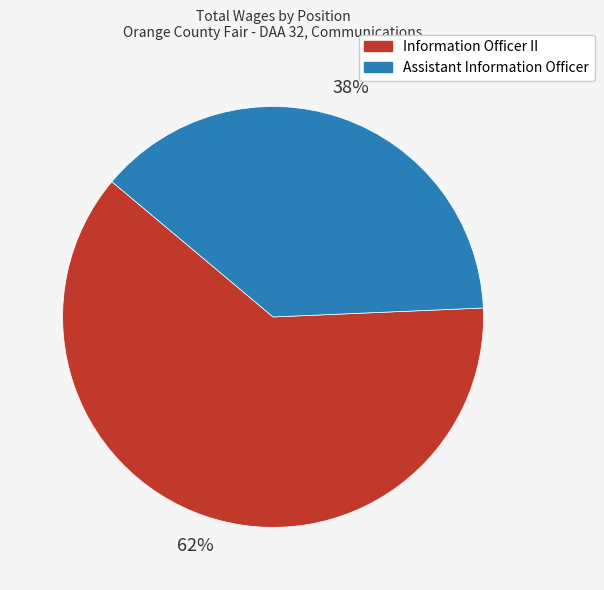

Do Assistant Information Officer and Information Officer II together represent more than half of the pie?

Yes